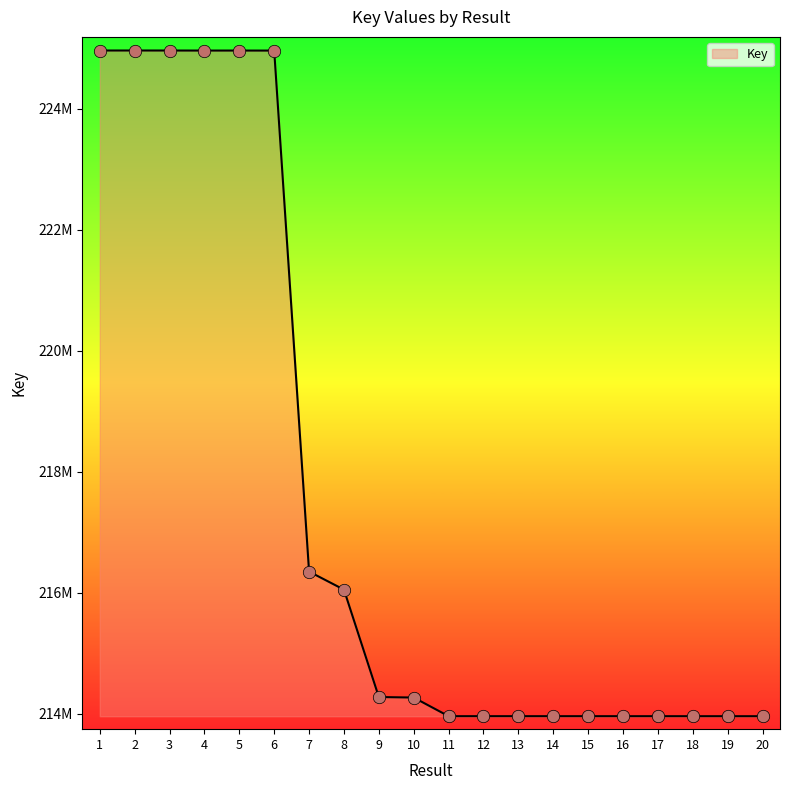

Which has a higher value, 2 or 6?

2